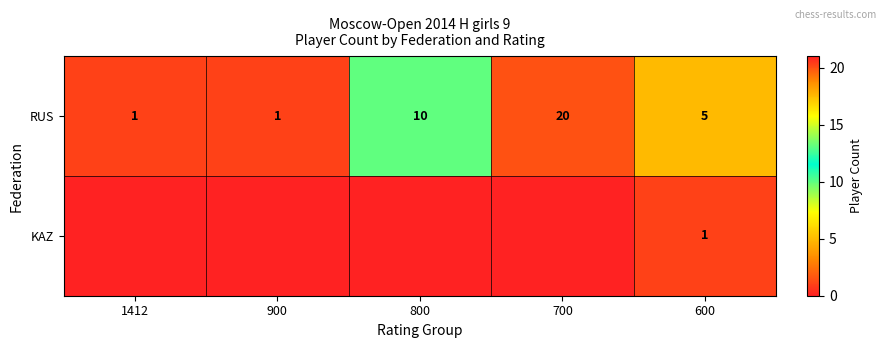

How many categories are shown in the chart?

5